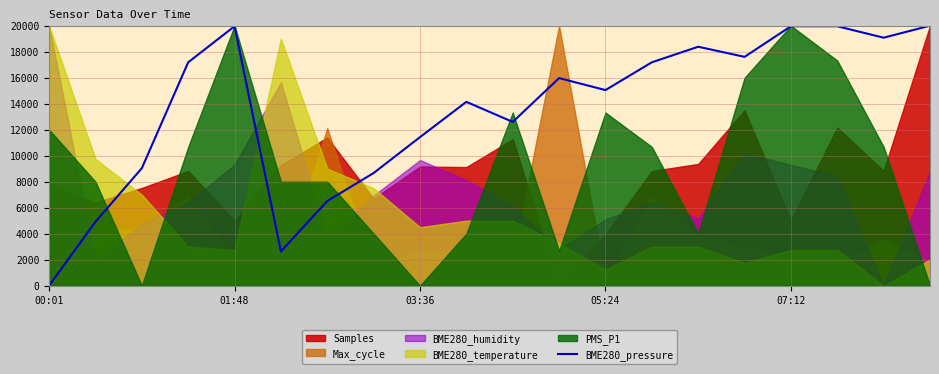

What is the value of the 4th point from the left?

17184.2